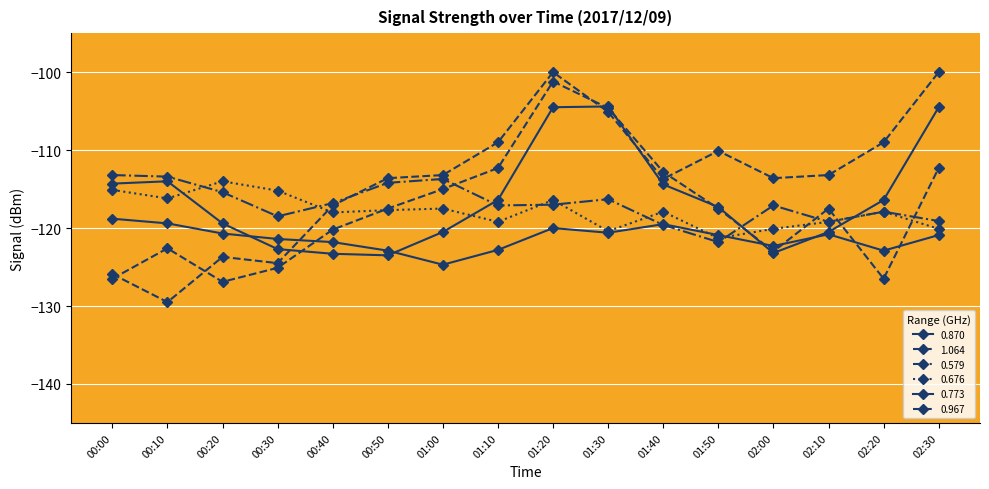

Is this an area chart (filled region under the line)?

No